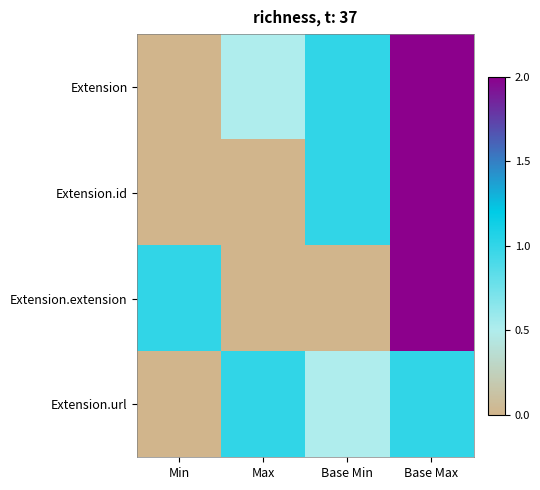

Reading left to right, list all the values displayed in this chart.

Extension: Min=0.0	Max=0.5	Base Min=1.0	Base Max=2.0
Extension.id: Min=0.0	Max=0.0	Base Min=1.0	Base Max=2.0
Extension.extension: Min=1.0	Max=0.0	Base Min=0.0	Base Max=2.0
Extension.url: Min=0.0	Max=1.0	Base Min=0.5	Base Max=1.0